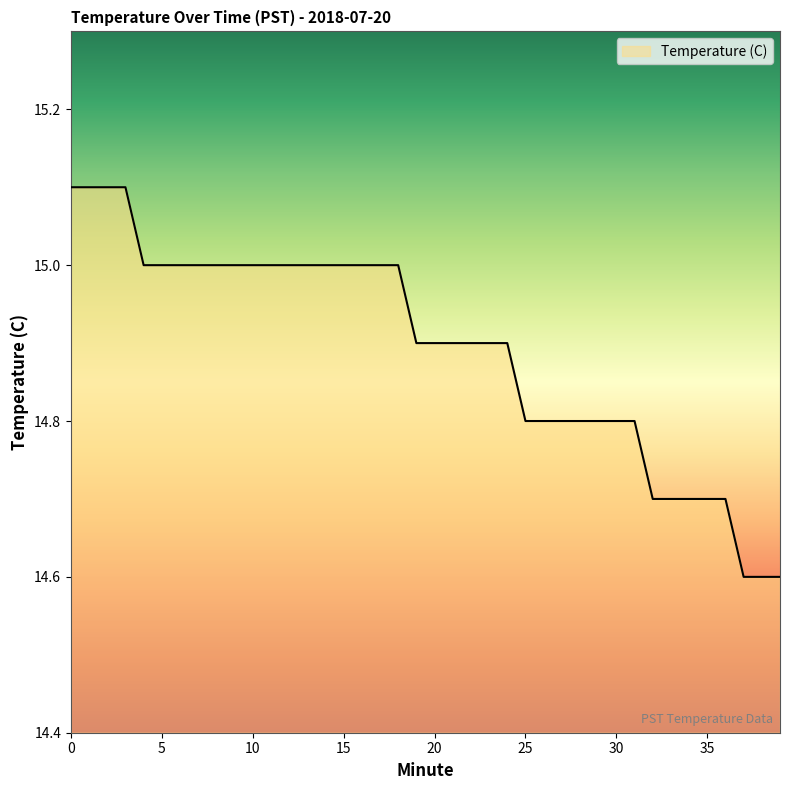

What is the smallest value displayed?

14.6